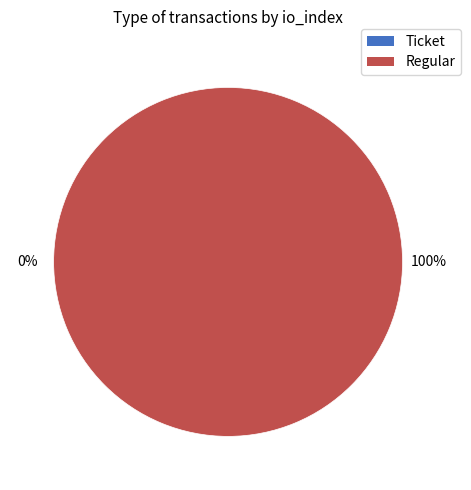

Which category has the smallest portion of the pie?

Ticket